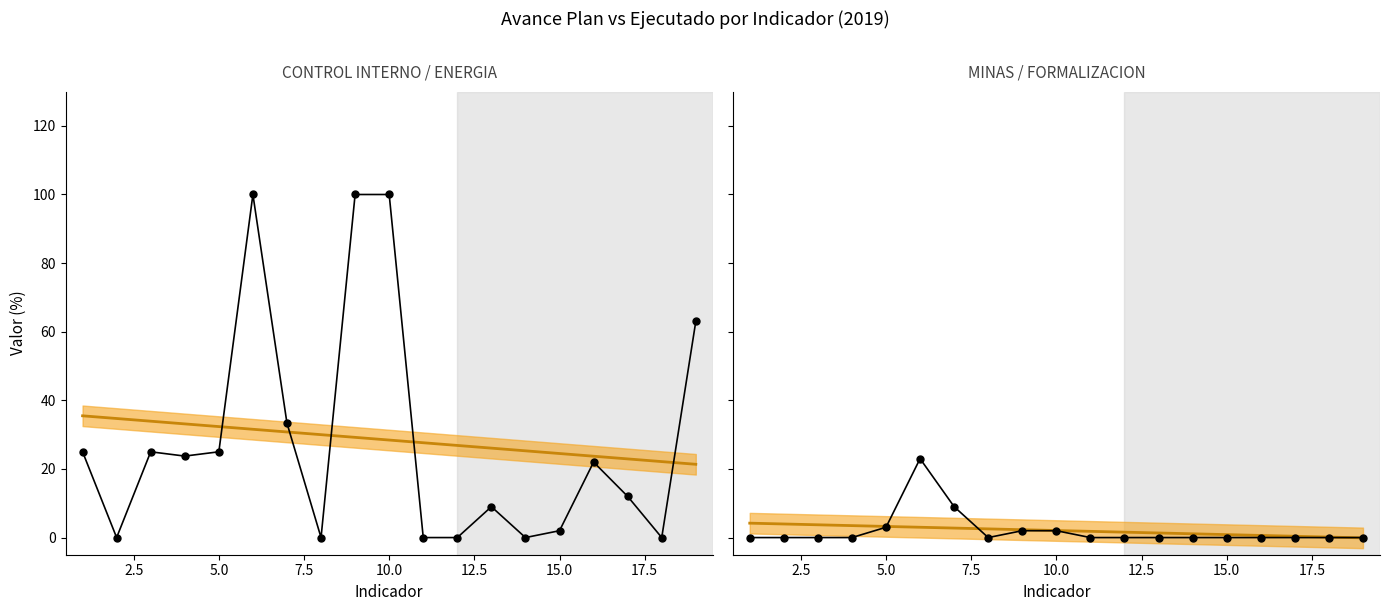

What is the value of the 10th point from the left?

2